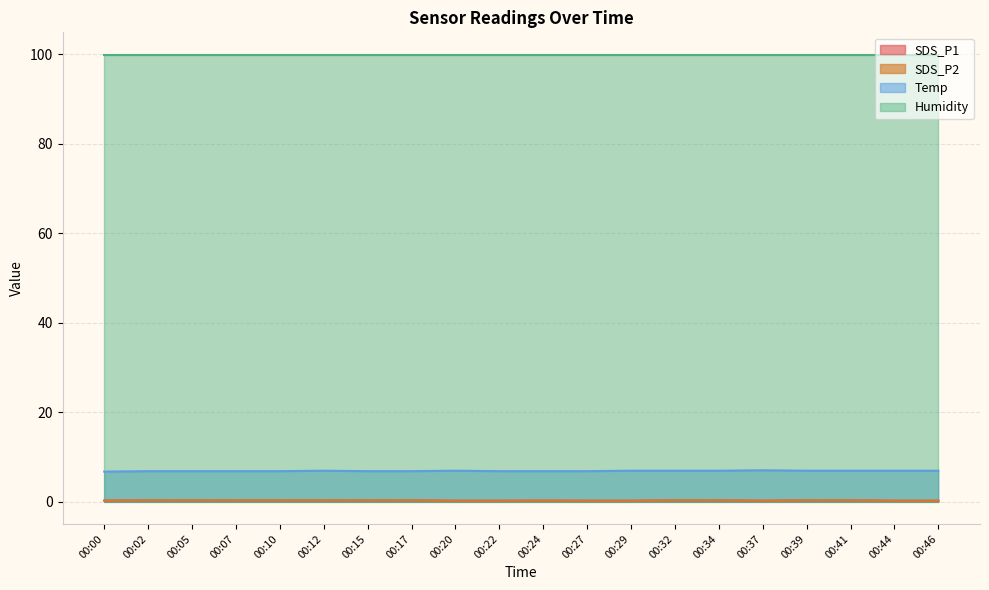

At which category does SDS_P1 reach its first local peak?

00:24